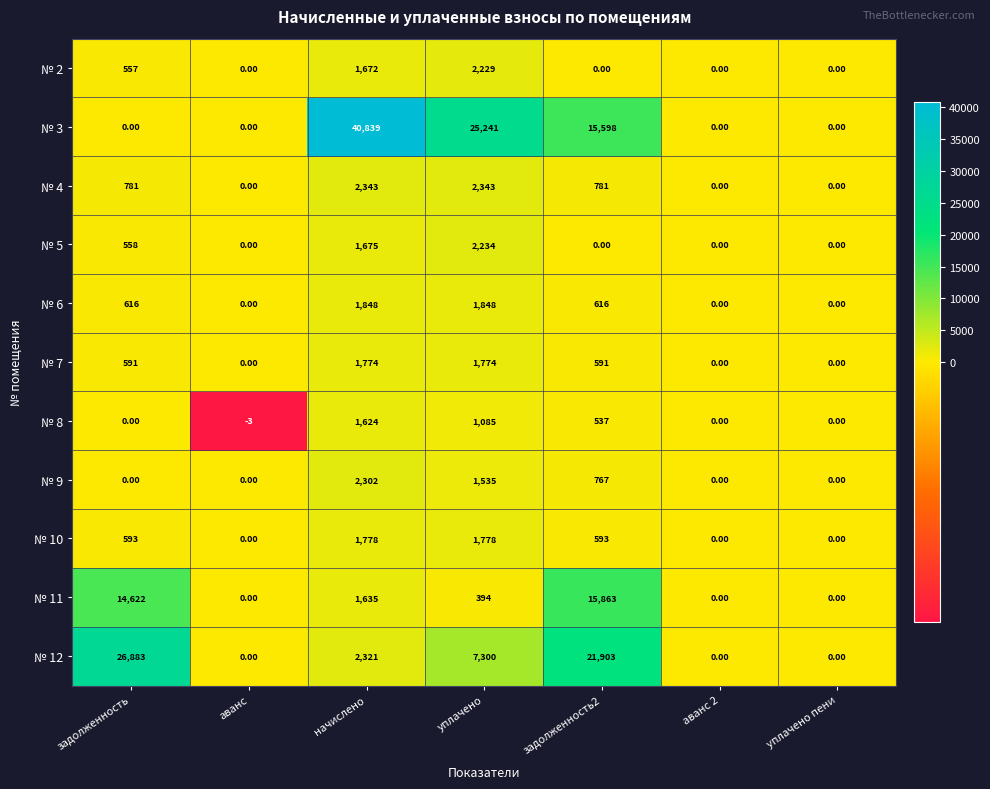

Rank the series at уплачено from highest to lowest value.

№ 3, № 12, № 4, № 5, № 2, № 6, № 10, № 7, № 9, № 8, № 11